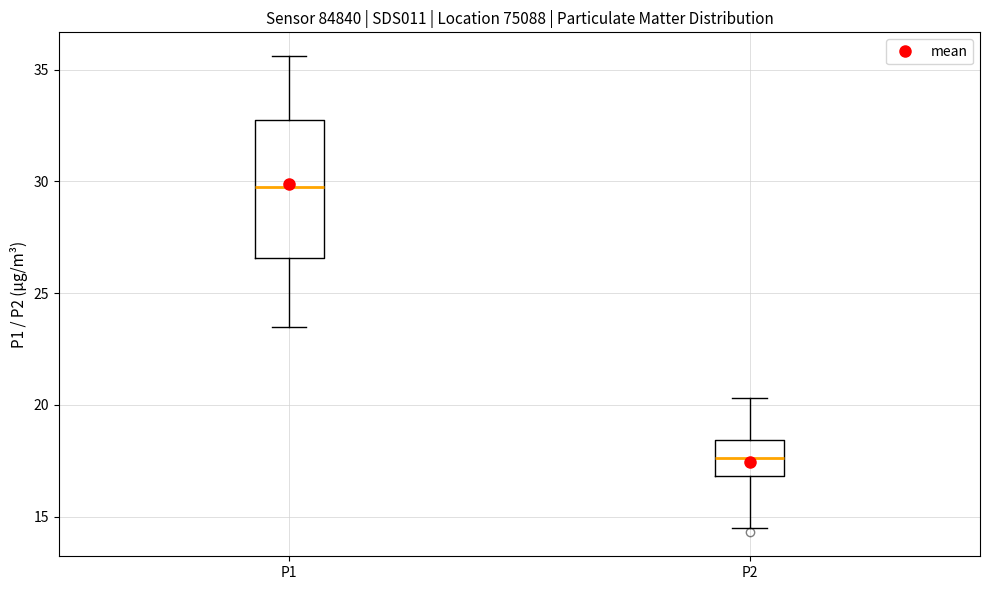

Which box's median line is the lowest?

P2